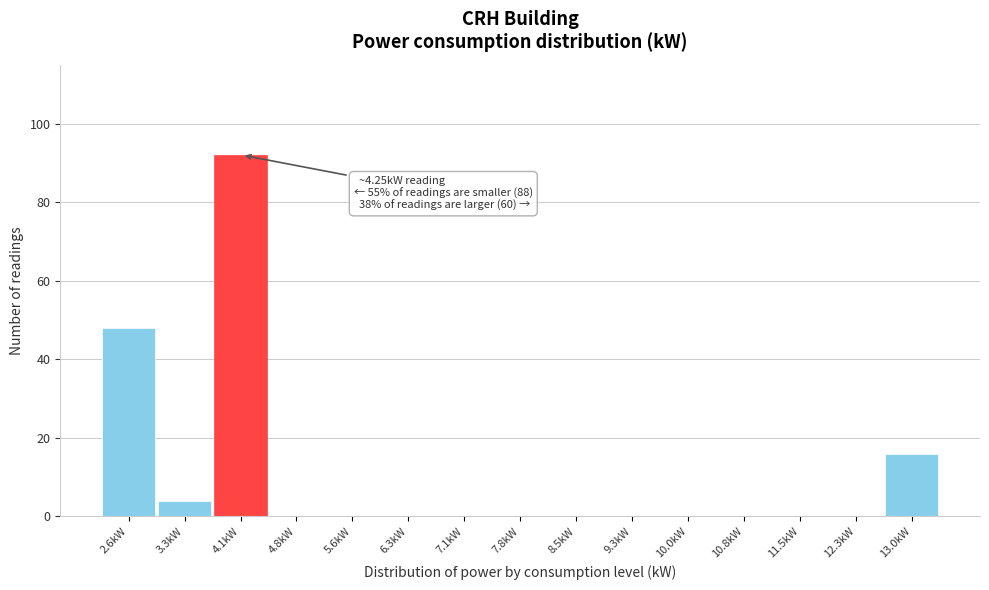

Reading left to right, list all the values displayed in this chart.

2.6kW=48	3.3kW=4	4.1kW=92	4.8kW=0	5.6kW=0	6.3kW=0	7.1kW=0	7.8kW=0	8.5kW=0	9.3kW=0	10.0kW=0	10.8kW=0	11.5kW=0	12.3kW=0	13.0kW=16